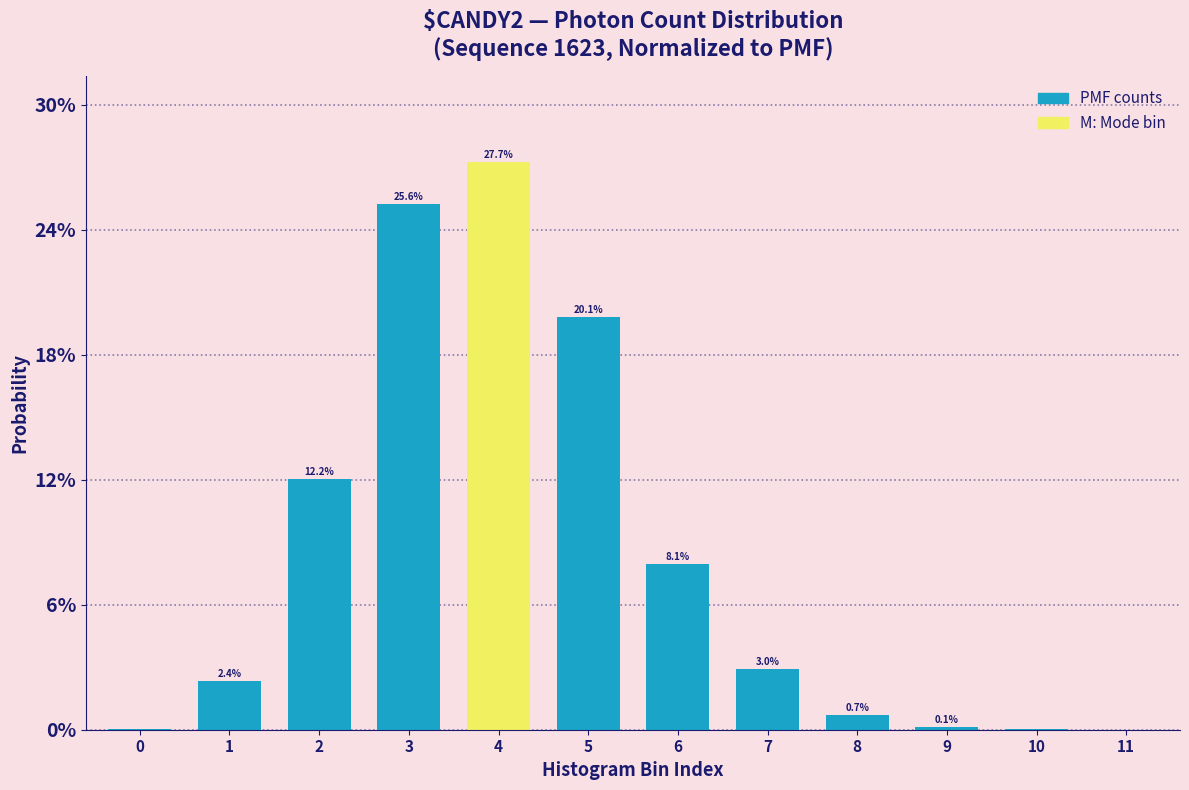

Are the bars horizontal?

No